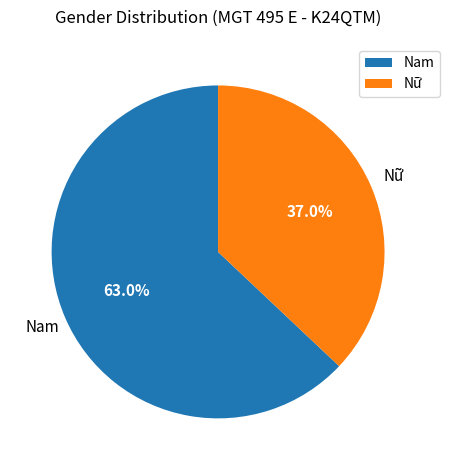

Which category has the smallest portion of the pie?

Nữ